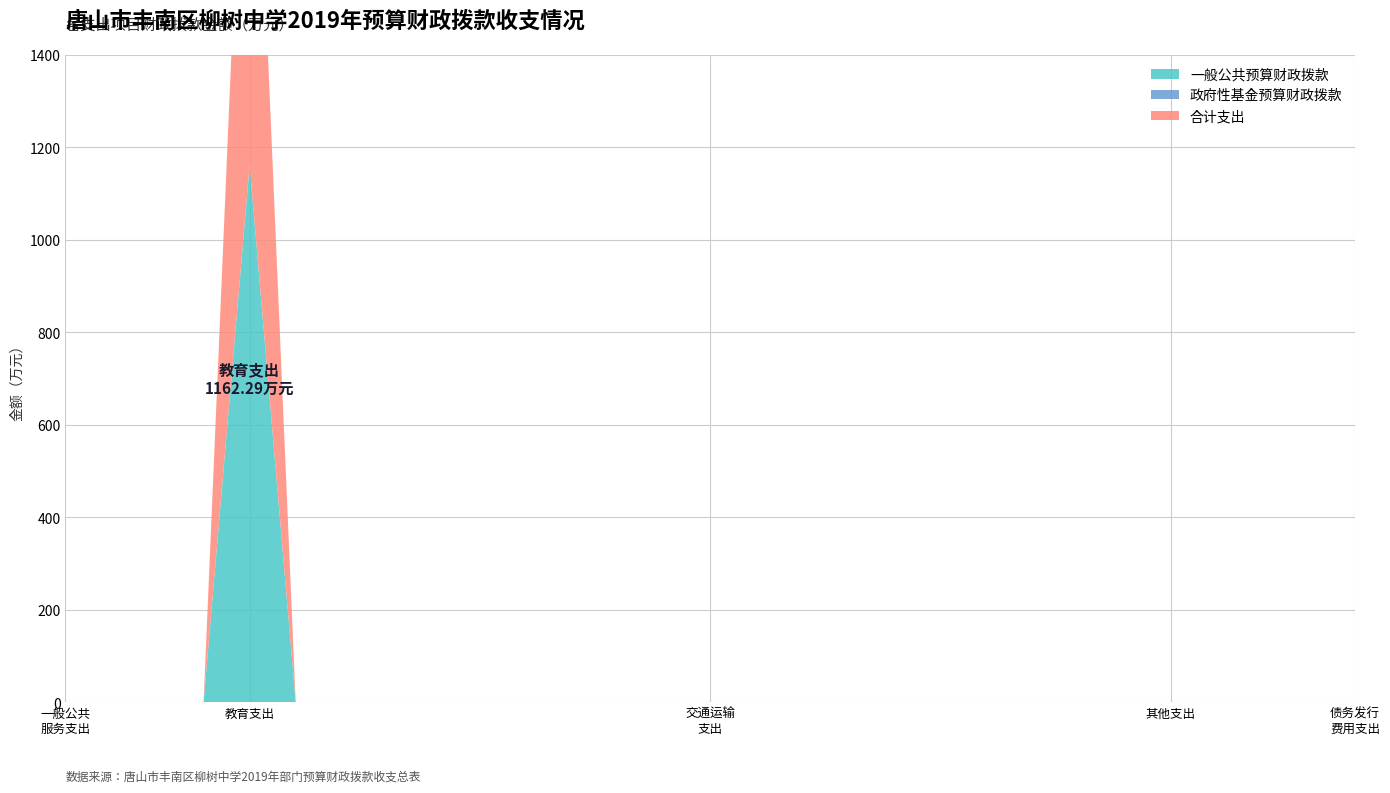

Reading left to right, list all the values displayed in this chart.

一般公共预算财政拨款: 一、一般公共服务支出=0.0	二、外交支出=0.0	三、国防支出=0.0	四、公共安全支出=0.0	五、教育支出=1162.3	六、科学技术支出=0.0	七、文化旅游体育与传媒支出=0.0	八、社会保障和就业支出=0.0	九、社会保险基金支出=0.0	十、卫生健康支出=0.0	十一、节能环保支出=0.0	十二、城乡社区支出=0.0	十三、农林水支出=0.0	十四、交通运输支出=0.0	十五、资源勘探信息等支出=0.0	十六、商业服务业等支出=0.0	十七、金融支出=0.0	十八、援助其他地区支出=0.0	十九、自然资源海洋气象等支出=0.0	二十、住房保障支出=0.0	二十一、粮油物资储备支出=0.0	二十二、国有资本经营预算支出=0.0	二十三、灾害防治及应急管理支出=0.0	二十四、预备费=0.0	二十五、其他支出=0.0	二十六、转移性支出=0.0	二十七、债务还本支出=0.0	二十八、债务付息支出=0.0	二十九、债务发行费用支出=0.0
政府性基金预算财政拨款: 一、一般公共服务支出=0.0	二、外交支出=0.0	三、国防支出=0.0	四、公共安全支出=0.0	五、教育支出=0.0	六、科学技术支出=0.0	七、文化旅游体育与传媒支出=0.0	八、社会保障和就业支出=0.0	九、社会保险基金支出=0.0	十、卫生健康支出=0.0	十一、节能环保支出=0.0	十二、城乡社区支出=0.0	十三、农林水支出=0.0	十四、交通运输支出=0.0	十五、资源勘探信息等支出=0.0	十六、商业服务业等支出=0.0	十七、金融支出=0.0	十八、援助其他地区支出=0.0	十九、自然资源海洋气象等支出=0.0	二十、住房保障支出=0.0	二十一、粮油物资储备支出=0.0	二十二、国有资本经营预算支出=0.0	二十三、灾害防治及应急管理支出=0.0	二十四、预备费=0.0	二十五、其他支出=0.0	二十六、转移性支出=0.0	二十七、债务还本支出=0.0	二十八、债务付息支出=0.0	二十九、债务发行费用支出=0.0
合计支出: 一、一般公共服务支出=0.0	二、外交支出=0.0	三、国防支出=0.0	四、公共安全支出=0.0	五、教育支出=1162.3	六、科学技术支出=0.0	七、文化旅游体育与传媒支出=0.0	八、社会保障和就业支出=0.0	九、社会保险基金支出=0.0	十、卫生健康支出=0.0	十一、节能环保支出=0.0	十二、城乡社区支出=0.0	十三、农林水支出=0.0	十四、交通运输支出=0.0	十五、资源勘探信息等支出=0.0	十六、商业服务业等支出=0.0	十七、金融支出=0.0	十八、援助其他地区支出=0.0	十九、自然资源海洋气象等支出=0.0	二十、住房保障支出=0.0	二十一、粮油物资储备支出=0.0	二十二、国有资本经营预算支出=0.0	二十三、灾害防治及应急管理支出=0.0	二十四、预备费=0.0	二十五、其他支出=0.0	二十六、转移性支出=0.0	二十七、债务还本支出=0.0	二十八、债务付息支出=0.0	二十九、债务发行费用支出=0.0